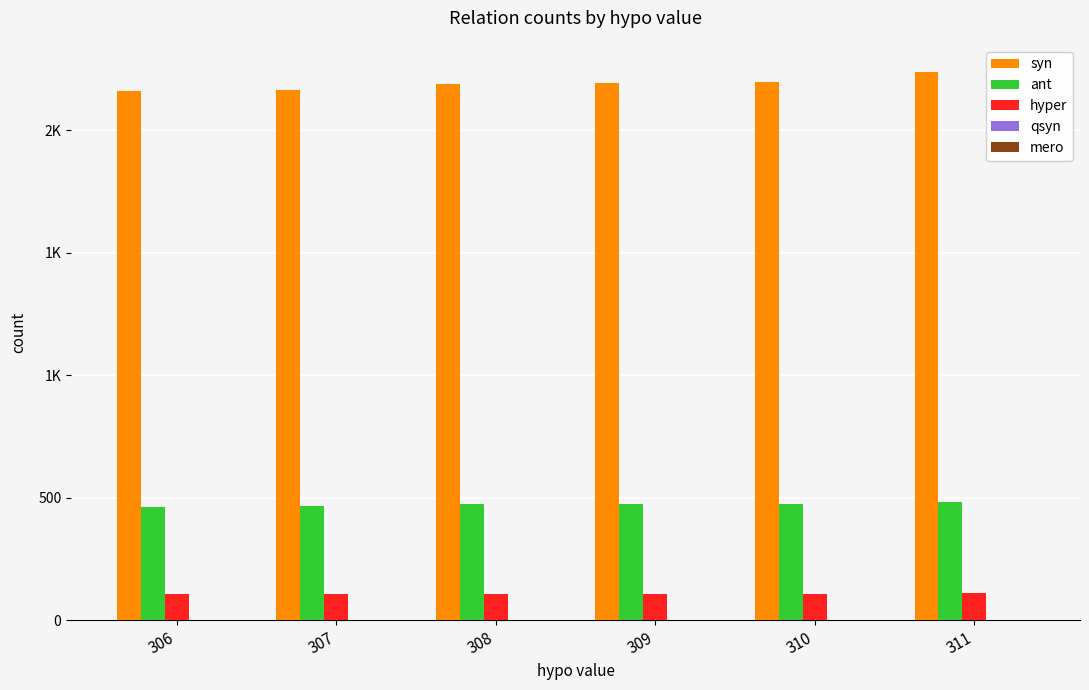

Are the bars horizontal?

No